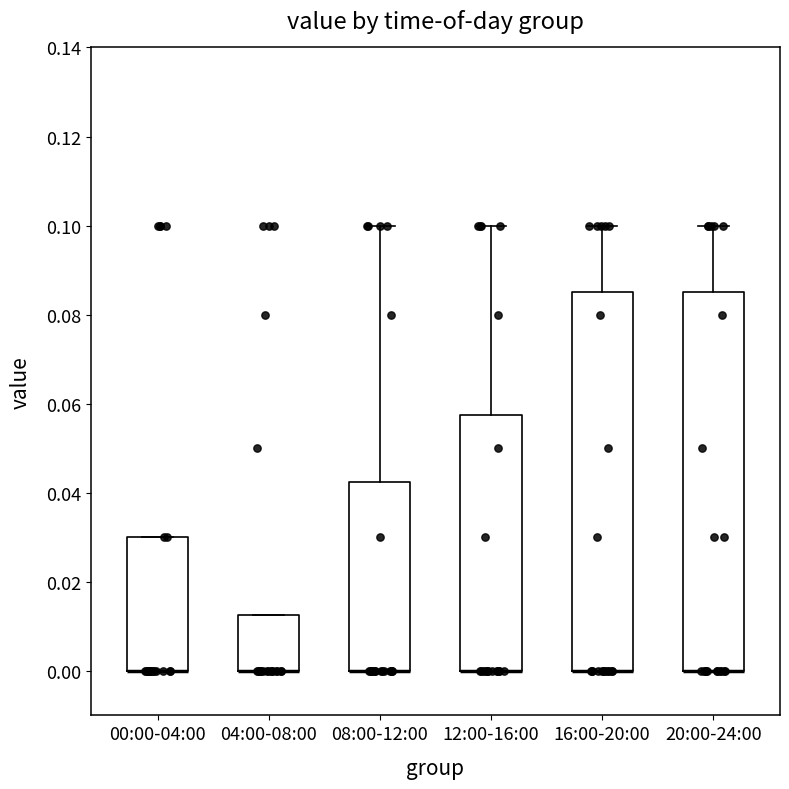

Reading left to right, read every box against the y-axis: the position of its median line, the range the box covers, and the ends of its whiskers. The values are not printed on the chart, so give them approximately, as read against the axis.

00:00-04:00: median 0.000 (drawn on the box's lower edge), box 0.000 to 0.030, whiskers 0.000 to 0.030
04:00-08:00: median 0.000 (drawn on the box's lower edge), box 0.000 to 0.012, whiskers 0.000 to 0.012
08:00-12:00: median 0.000 (drawn on the box's lower edge), box 0.000 to 0.042, whiskers 0.000 to 0.100
12:00-16:00: median 0.000 (drawn on the box's lower edge), box 0.000 to 0.058, whiskers 0.000 to 0.100
16:00-20:00: median 0.000 (drawn on the box's lower edge), box 0.000 to 0.086, whiskers 0.000 to 0.100
20:00-24:00: median 0.000 (drawn on the box's lower edge), box 0.000 to 0.086, whiskers 0.000 to 0.100